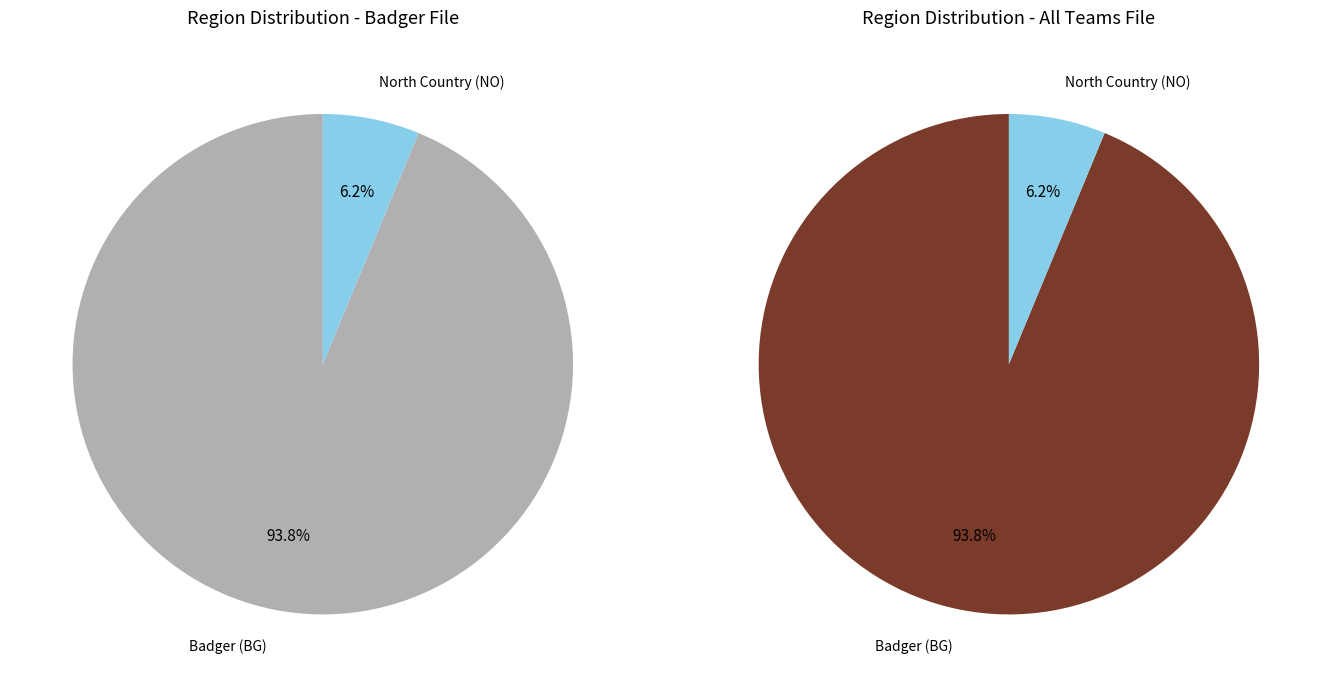

The Badger (BG) slice represents 94% of the pie. True or false?

True